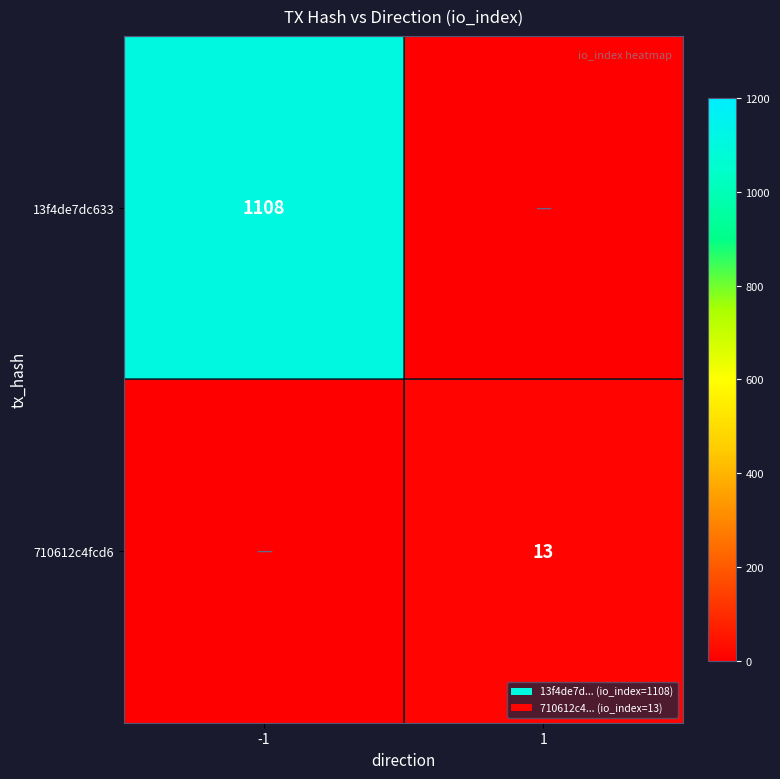

Is it true that 710612c4fcd6 equals 13 at 1?

True